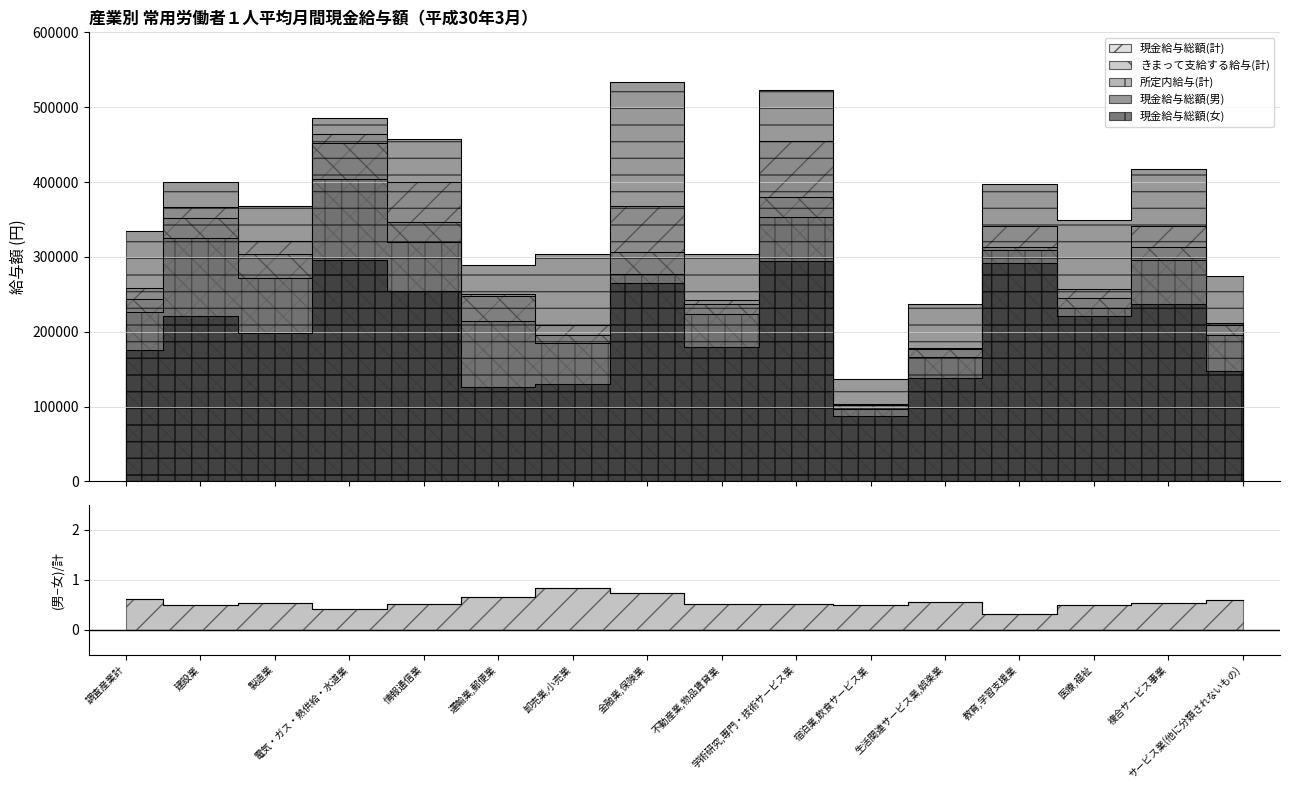

Between 製造業 and 金融業,保険業, which series saw the biggest shift?

現金給与総額(男)